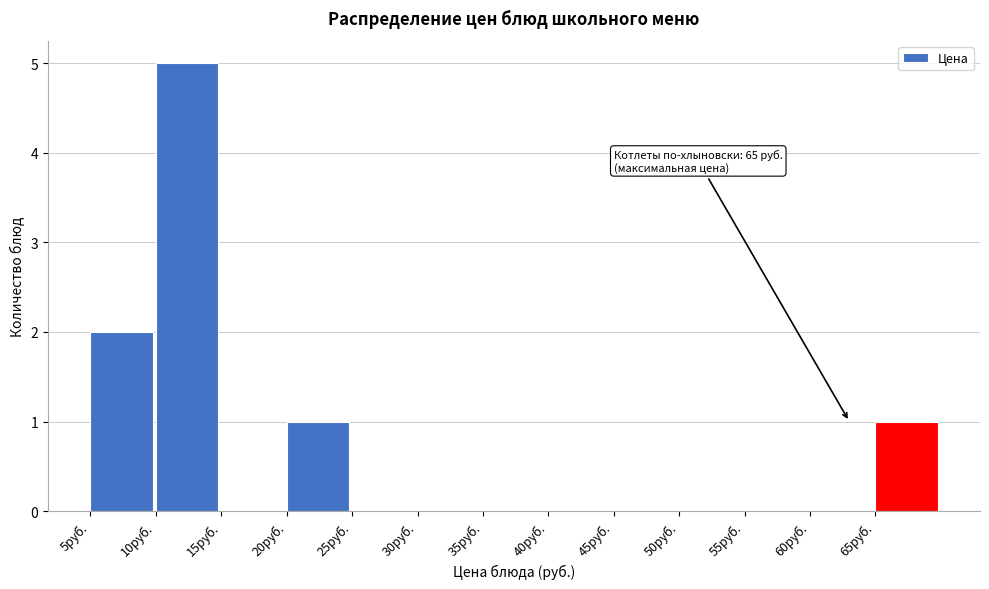

Over which range of the x-axis is the bar tallest?

10 to 15